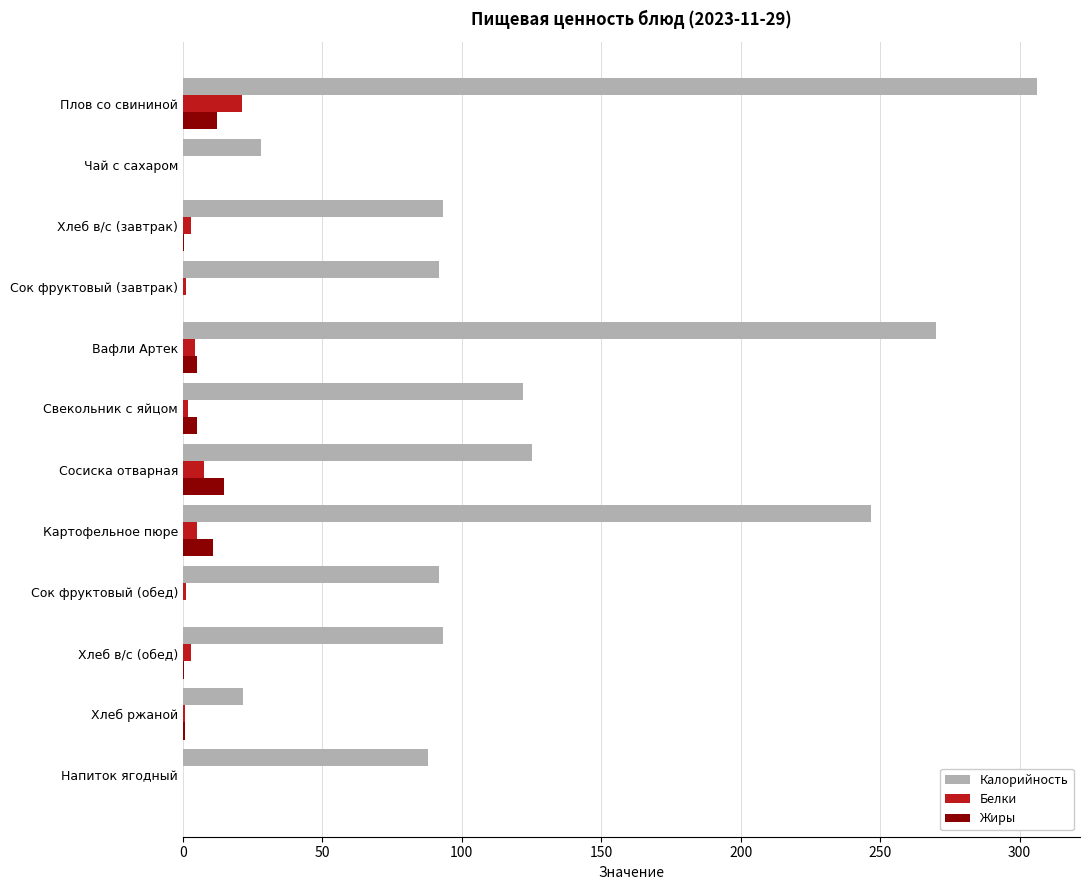

At which label does Калорийность reach its peak?

Плов со свининой